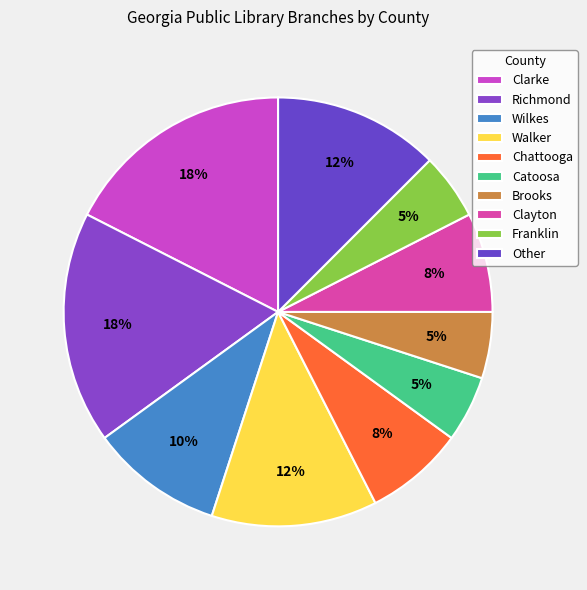

Approximately how many times larger is the value at Franklin compared to Wilkes?

0.5